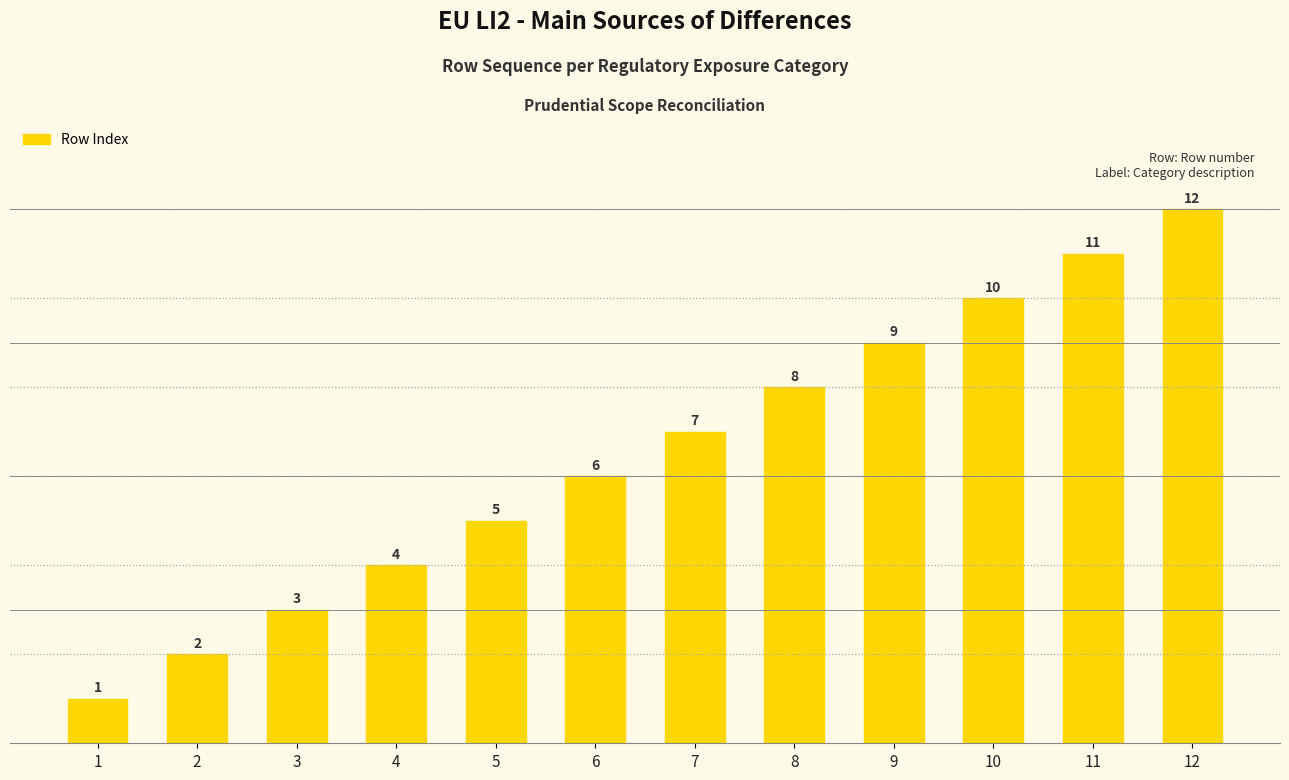

List the labels in order of value, smallest first.

1, 2, 3, 4, 5, 6, 7, 8, 9, 10, 11, 12